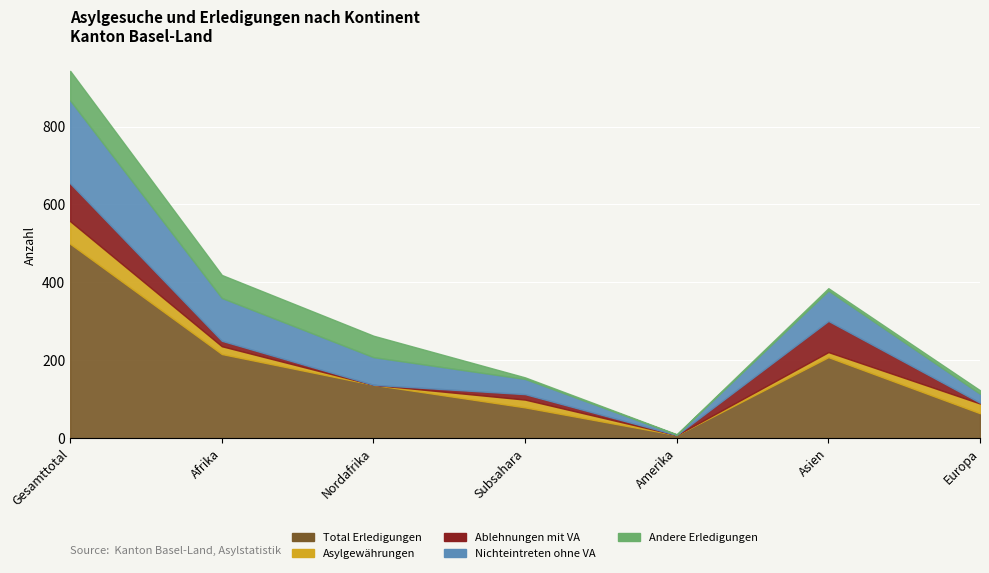

Reading left to right, what are all the values shown in this chart?

Total Erledigungen: 499	216	137	79	8	208	64
Asylgewährungen: 58	20	0	20	0	13	25
Ablehnungen mit VA: 97	14	0	14	0	80	2
Nichteintreten ohne VA: 213	110	71	39	1	78	23
Andere Erledigungen: 76	59	55	4	1	6	9